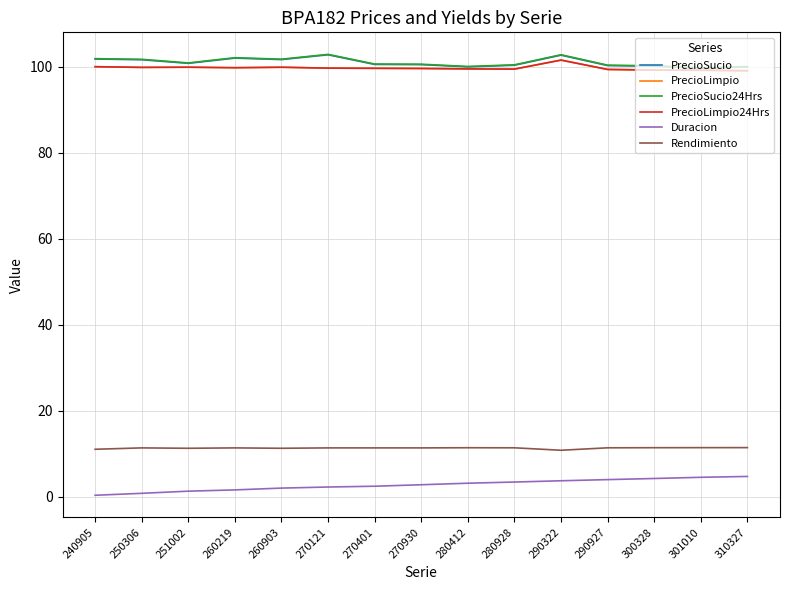

How many distinct data groups are displayed?

6